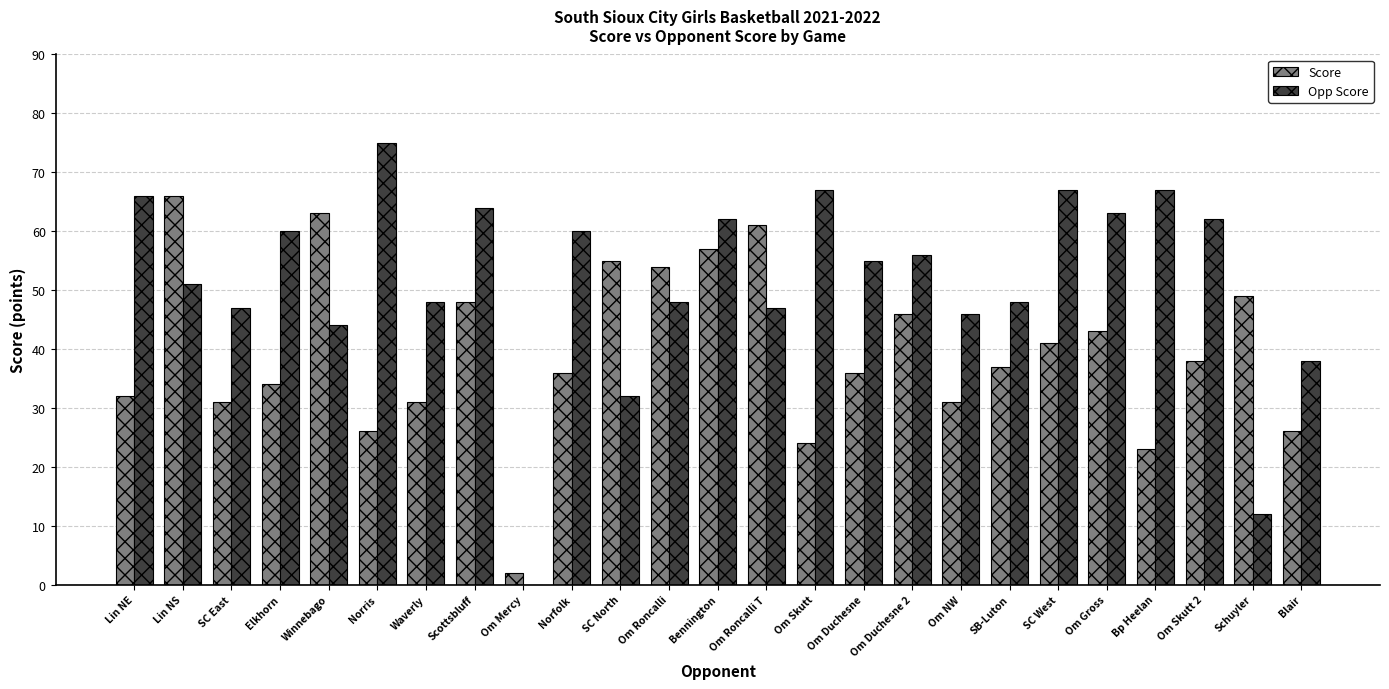

Are the bars horizontal?

No